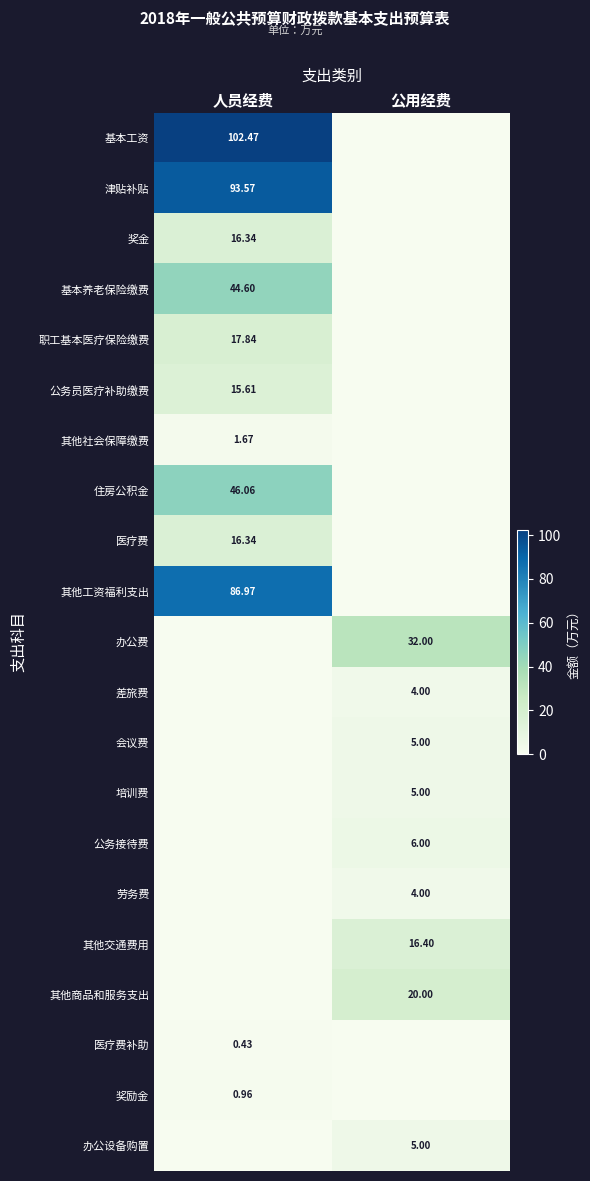

The 公务员医疗补助缴费 series shows 15.6 at 人员经费. True or false?

True